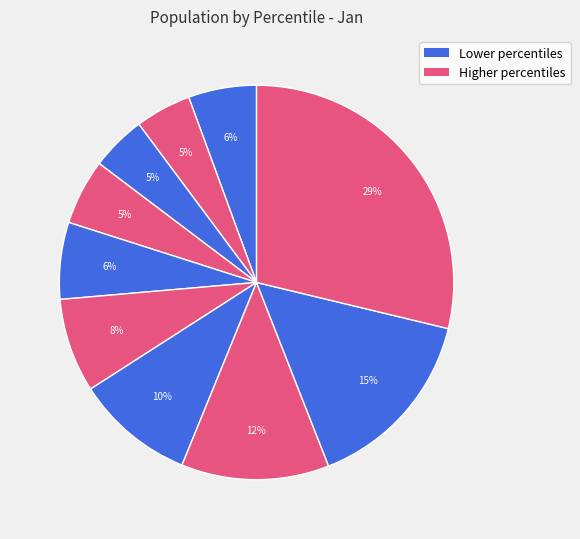

How many segments does this pie chart have?

10